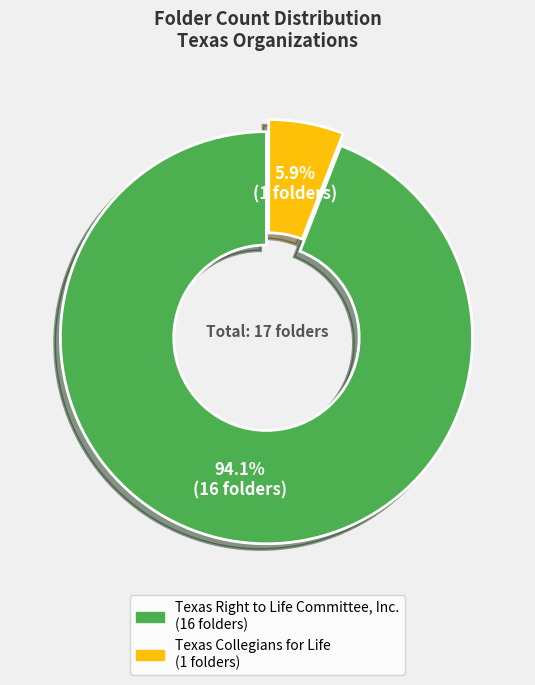

Rank the categories by value from highest to lowest.

Texas Right to Life Committee, Inc., Texas Collegians for Life